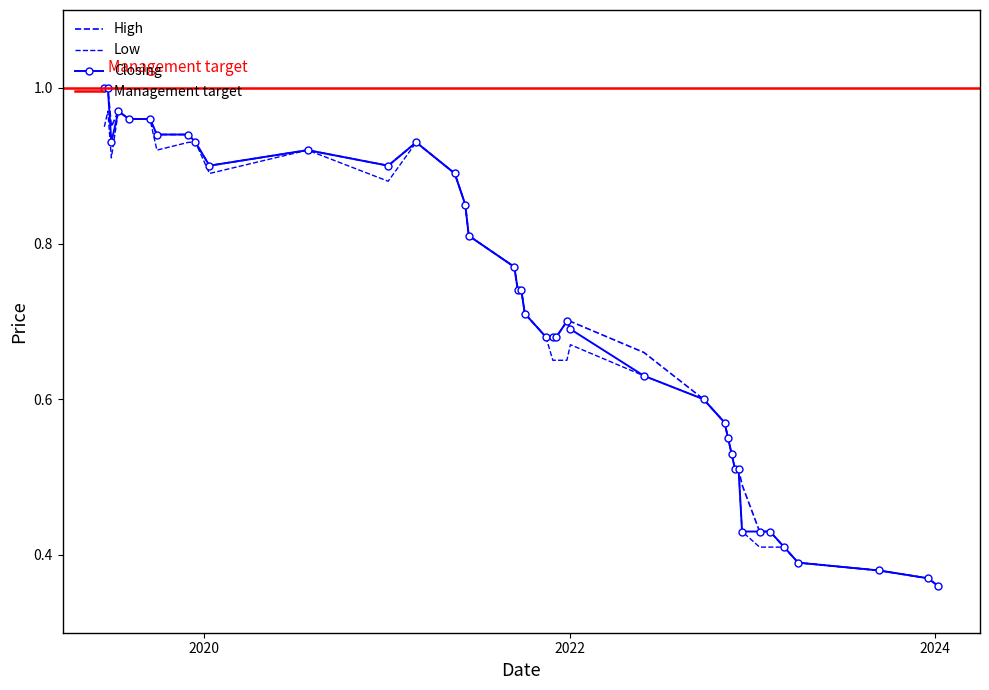

List the labels in order of High value, smallest first.

07/01/2024, 17/12/2023, 10/09/2023, 02/04/2023, 05/03/2023, 05/02/2023, 15/01/2023, 11/12/2022, 04/12/2022, 27/11/2022, 20/11/2022, 13/11/2022, 06/11/2022, 25/09/2022, 29/05/2022, 05/12/2021, 28/11/2021, 14/11/2021, 02/01/2022, 26/12/2021, 03/10/2021, 26/09/2021, 19/09/2021, 12/09/2021, 13/06/2021, 06/06/2021, 16/05/2021, 03/01/2021, 12/01/2020, 26/07/2020, 28/02/2021, 15/12/2019, 01/12/2019, 29/09/2019, 30/06/2019, 15/09/2019, 04/08/2019, 14/07/2019, 23/06/2019, 16/06/2019